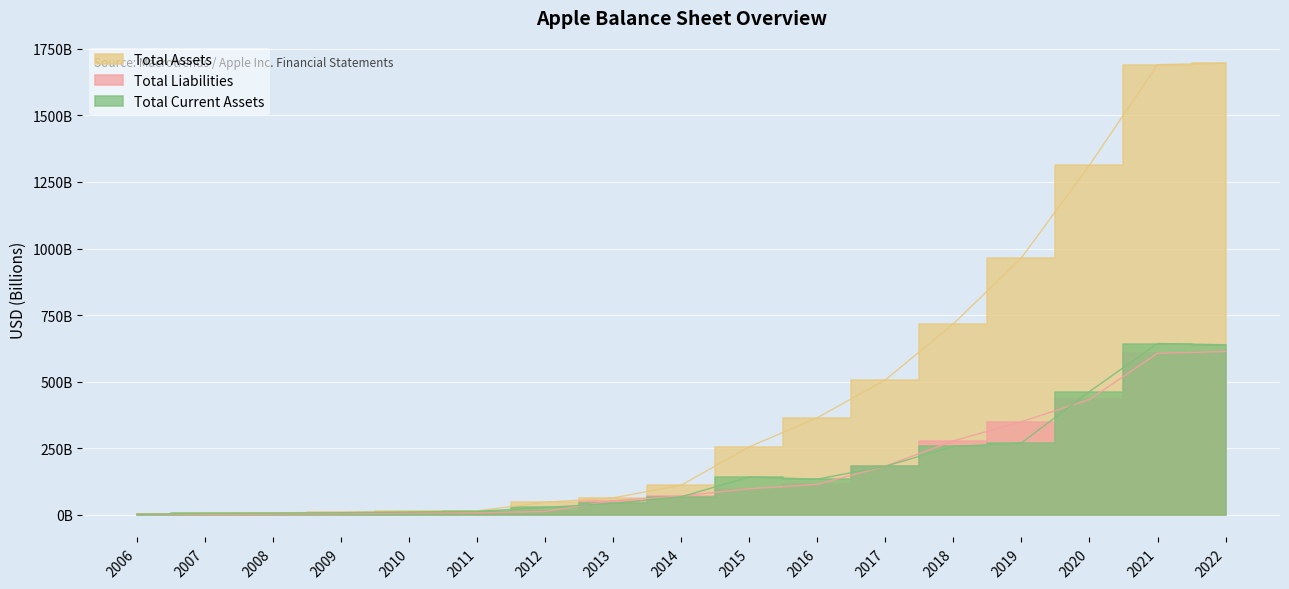

Which has a higher value, 2007 or 2015?

2015